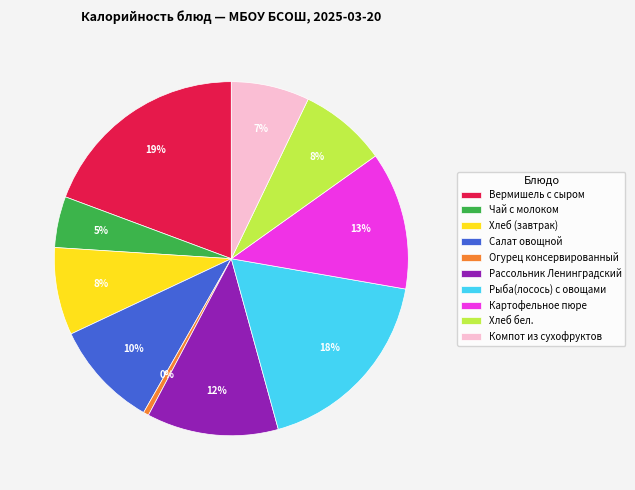

How many segments does this pie chart have?

10